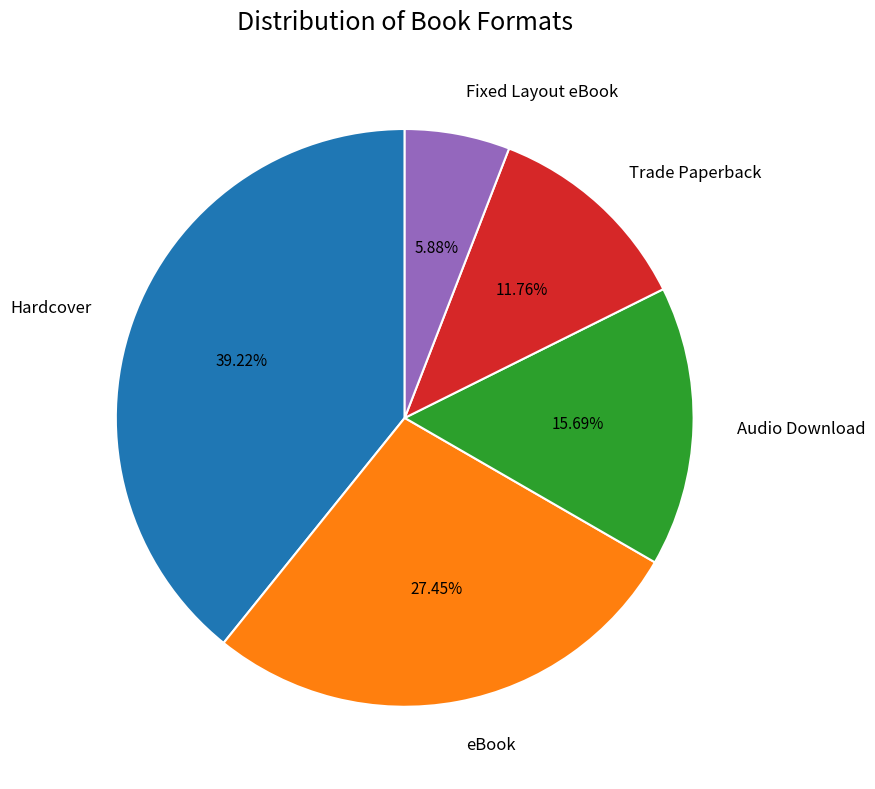

Rank the categories by value from highest to lowest.

Hardcover, eBook, Audio Download, Trade Paperback, Fixed Layout eBook